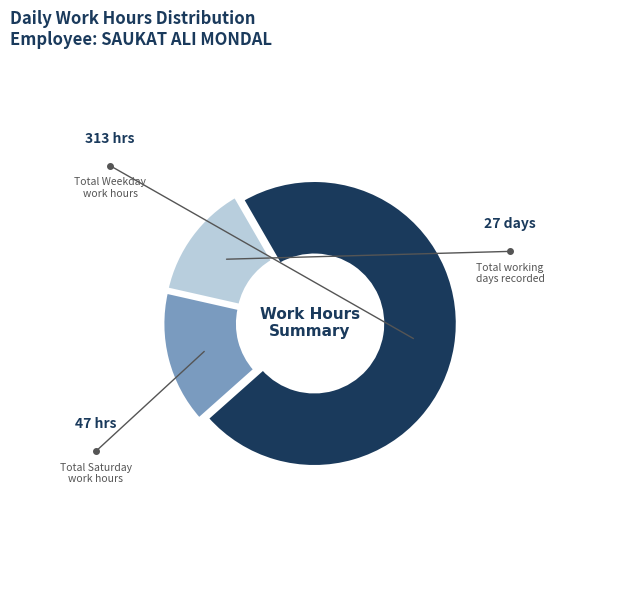

Is there a majority slice in this chart?

Yes